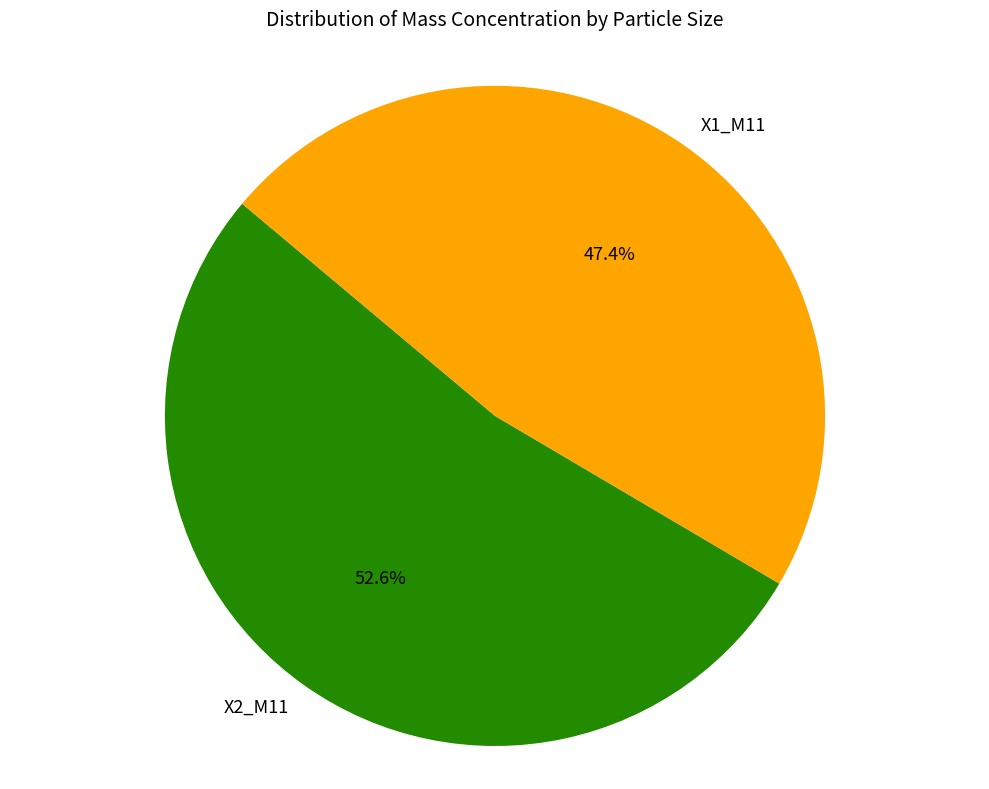

How much of the chart is everything except X1_M11?

52.6%